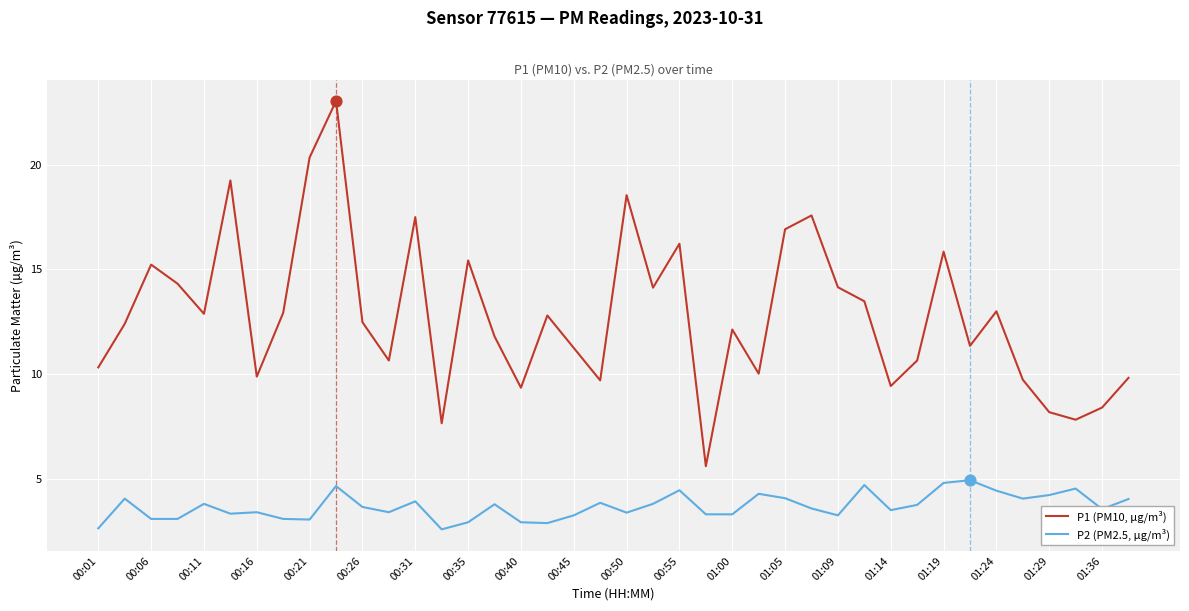

Which series has the largest total across all categories?

P1 (PM10, µg/m³)